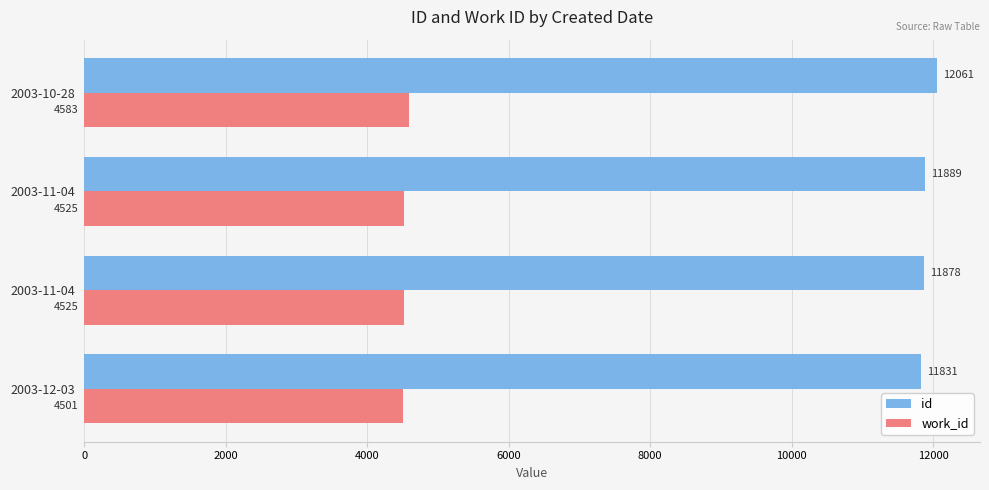

Reading left to right, transcribe all the data shown in this chart.

id: 11831	11878	11889	12061
work_id: 4501	4525	4525	4583